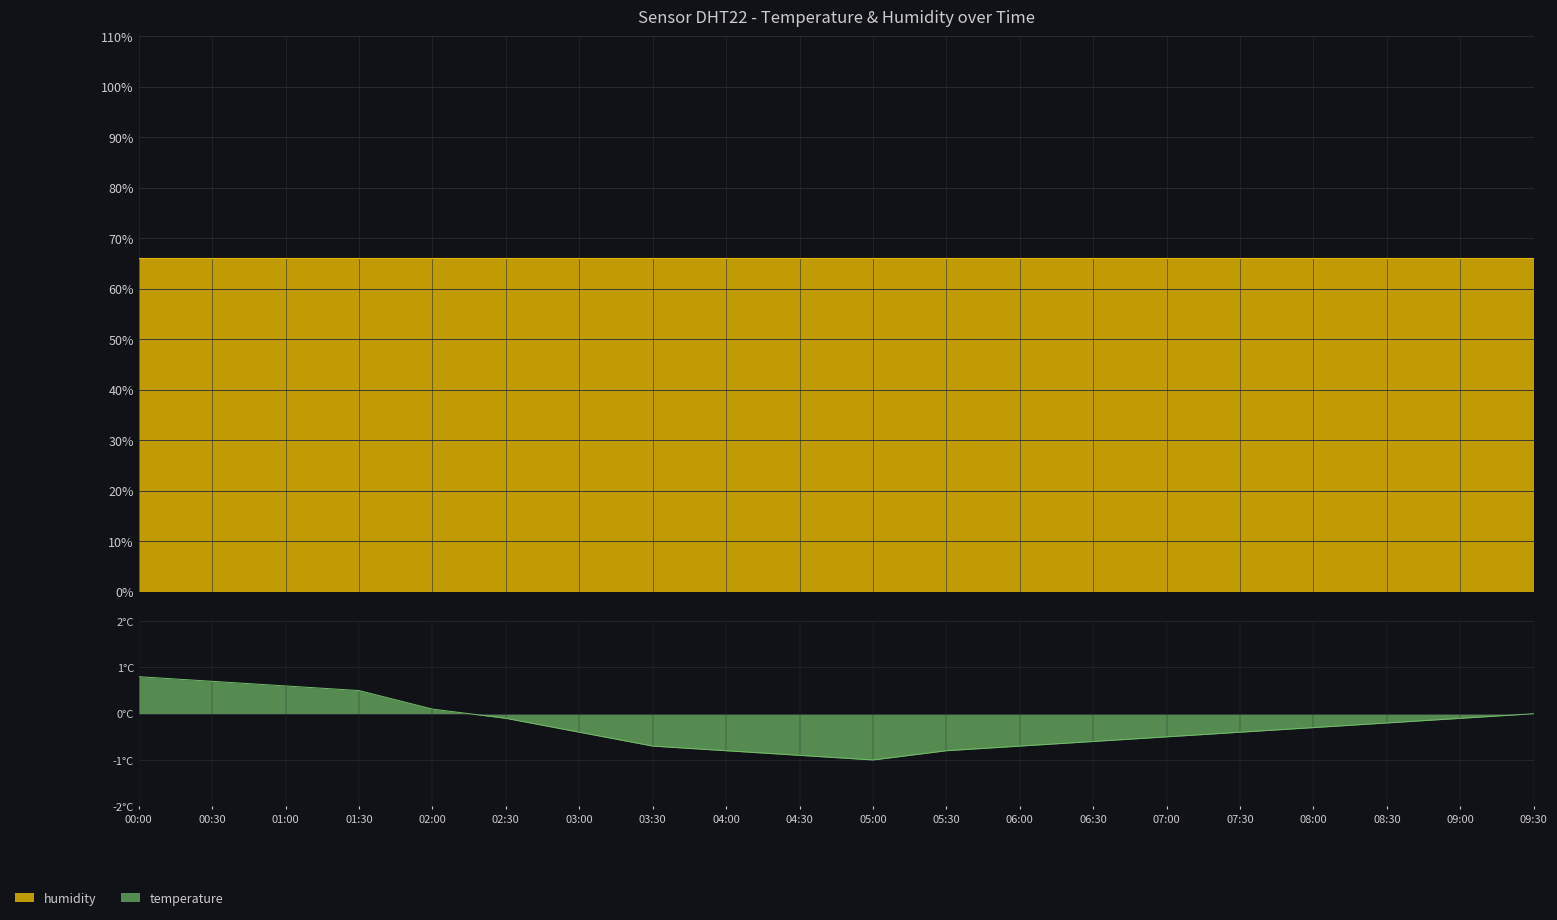

What is the change in value from 00:00 to 02:30?

-0.9